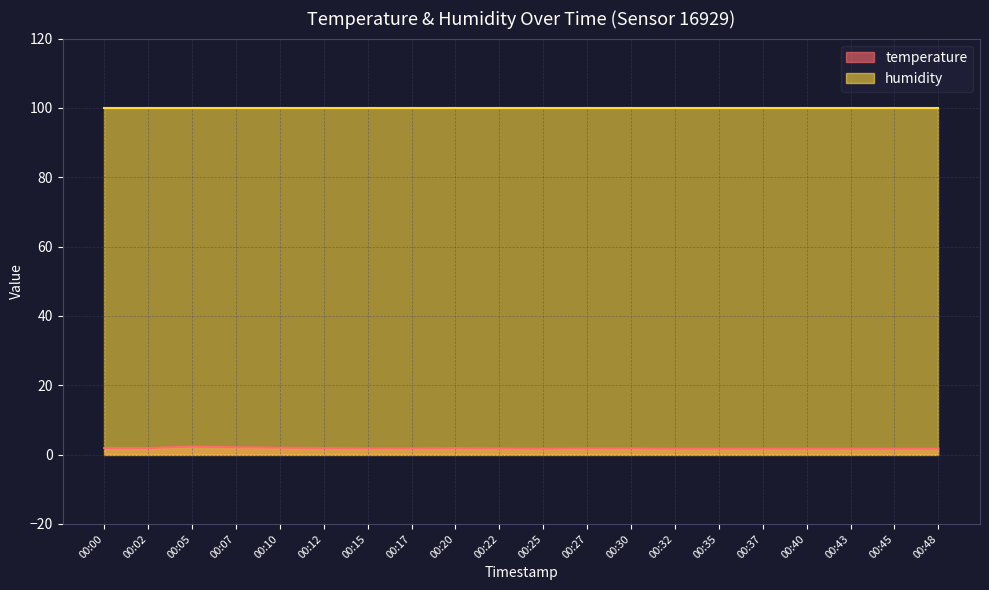

Is it true that humidity equals 99.9 at 00:12?

True